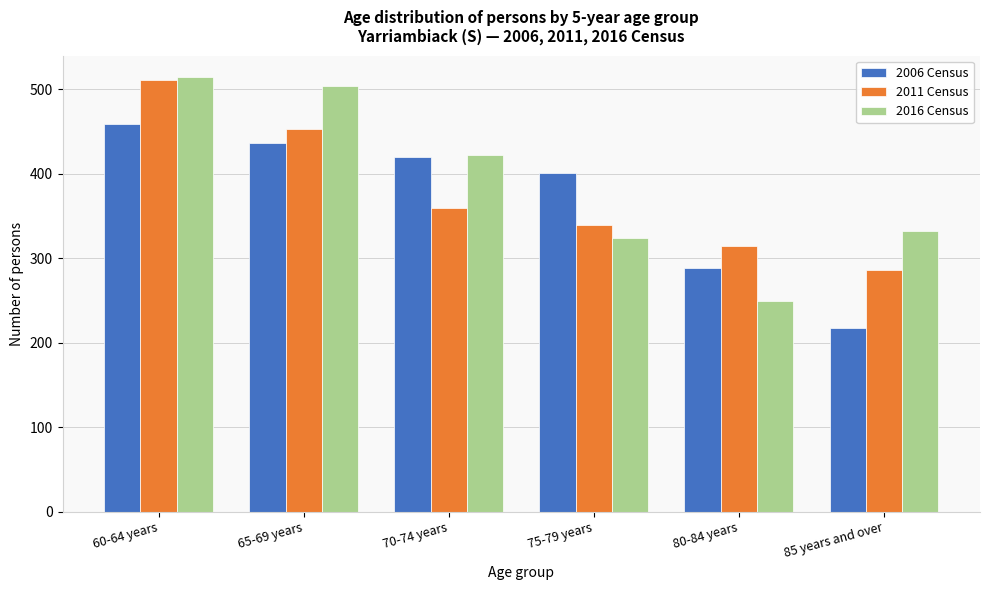

Reading left to right, extract all data points from this chart.

2006 Census: 60-64 years=459	65-69 years=436	70-74 years=420	75-79 years=401	80-84 years=288	85 years and over=218
2011 Census: 60-64 years=511	65-69 years=453	70-74 years=359	75-79 years=339	80-84 years=315	85 years and over=286
2016 Census: 60-64 years=514	65-69 years=504	70-74 years=422	75-79 years=324	80-84 years=249	85 years and over=332